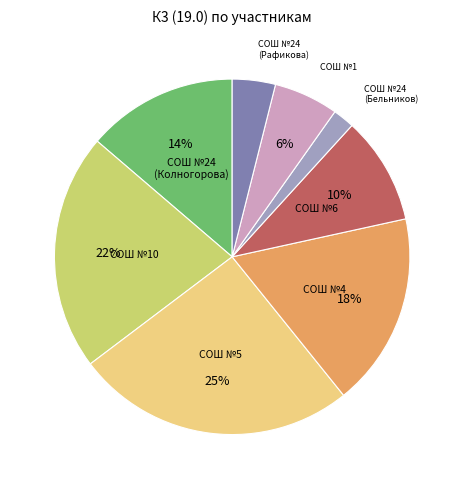

Is there any slice that represents more than half of the pie?

No